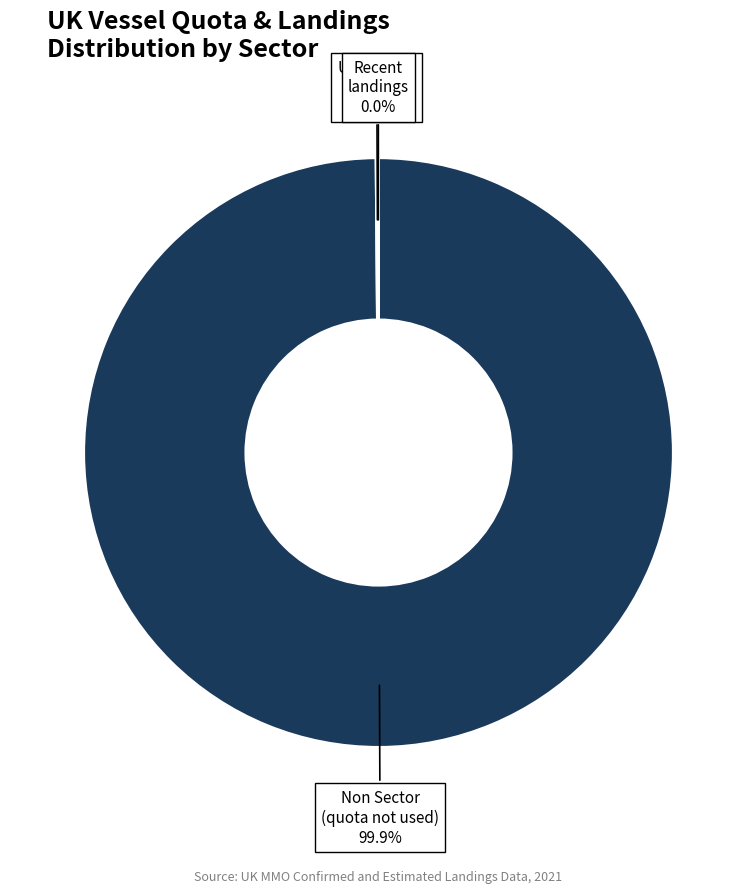

Which slice is the largest?

Non Sector (quota not used)